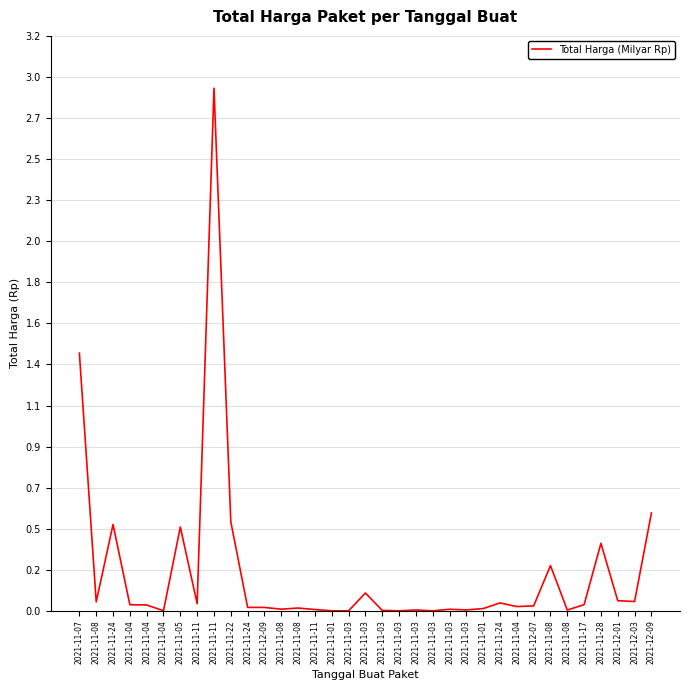

Does the chart display data point markers on the line(s)?

No